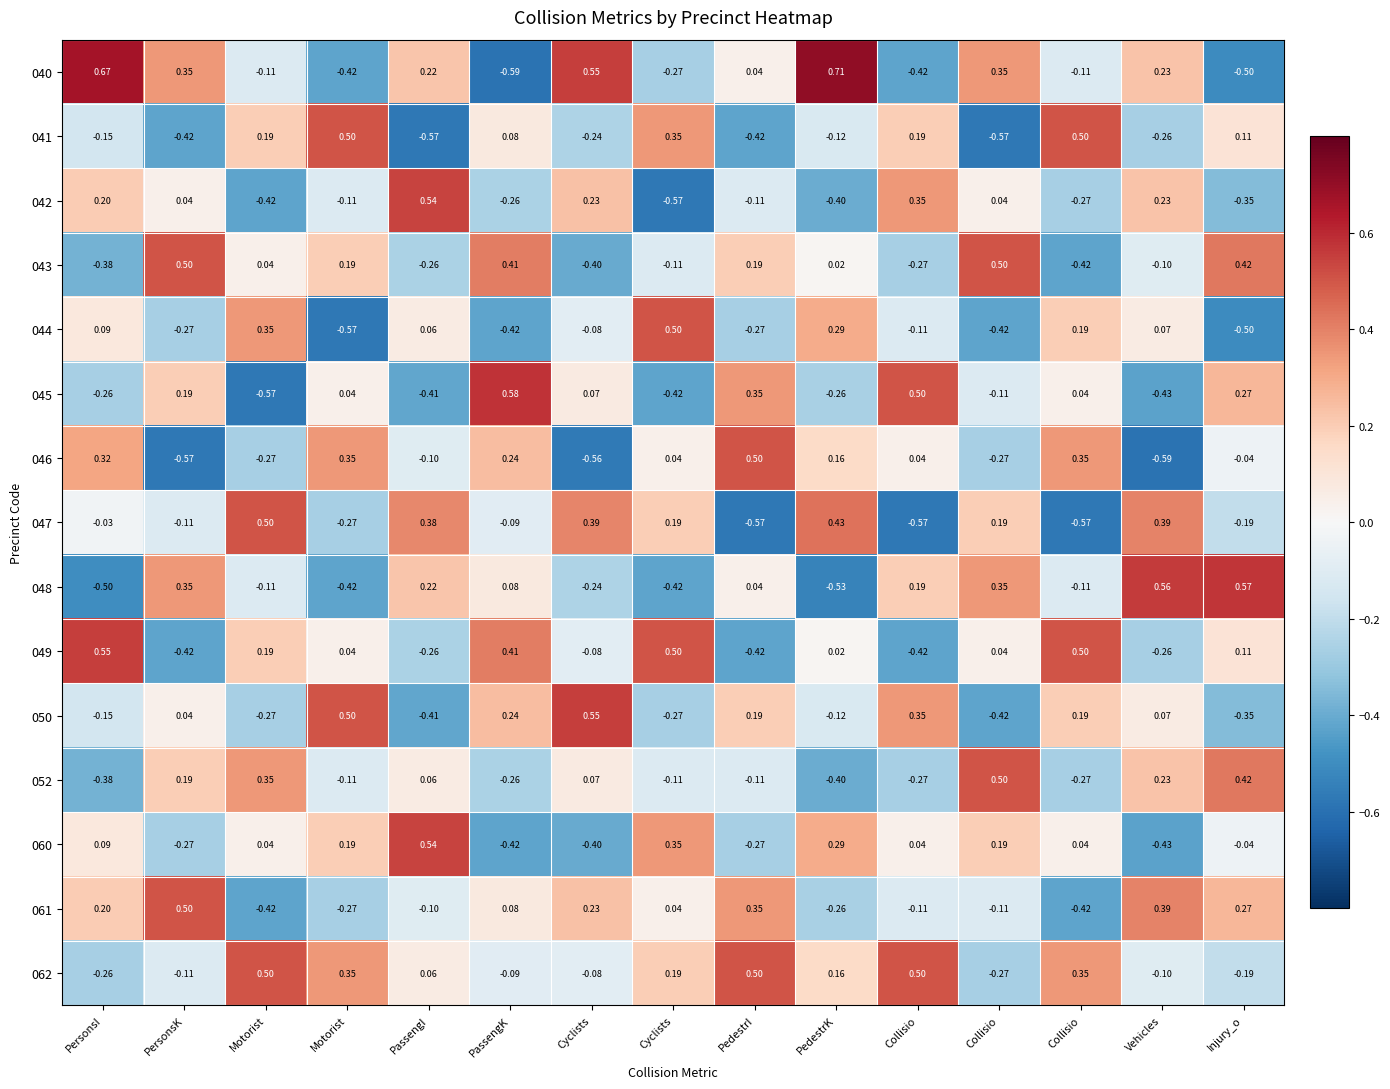

Between PersonsK and Motorist, which is larger?

PersonsK